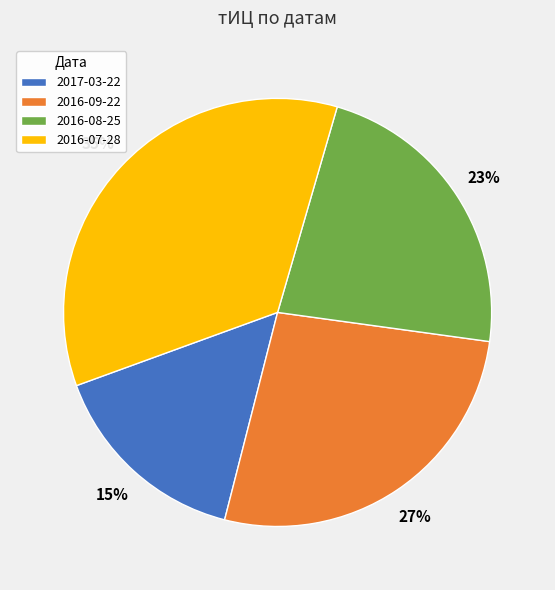

To the nearest percent, what is the difference between the 2016-08-25 and 2016-07-28 slice percentages?

12%